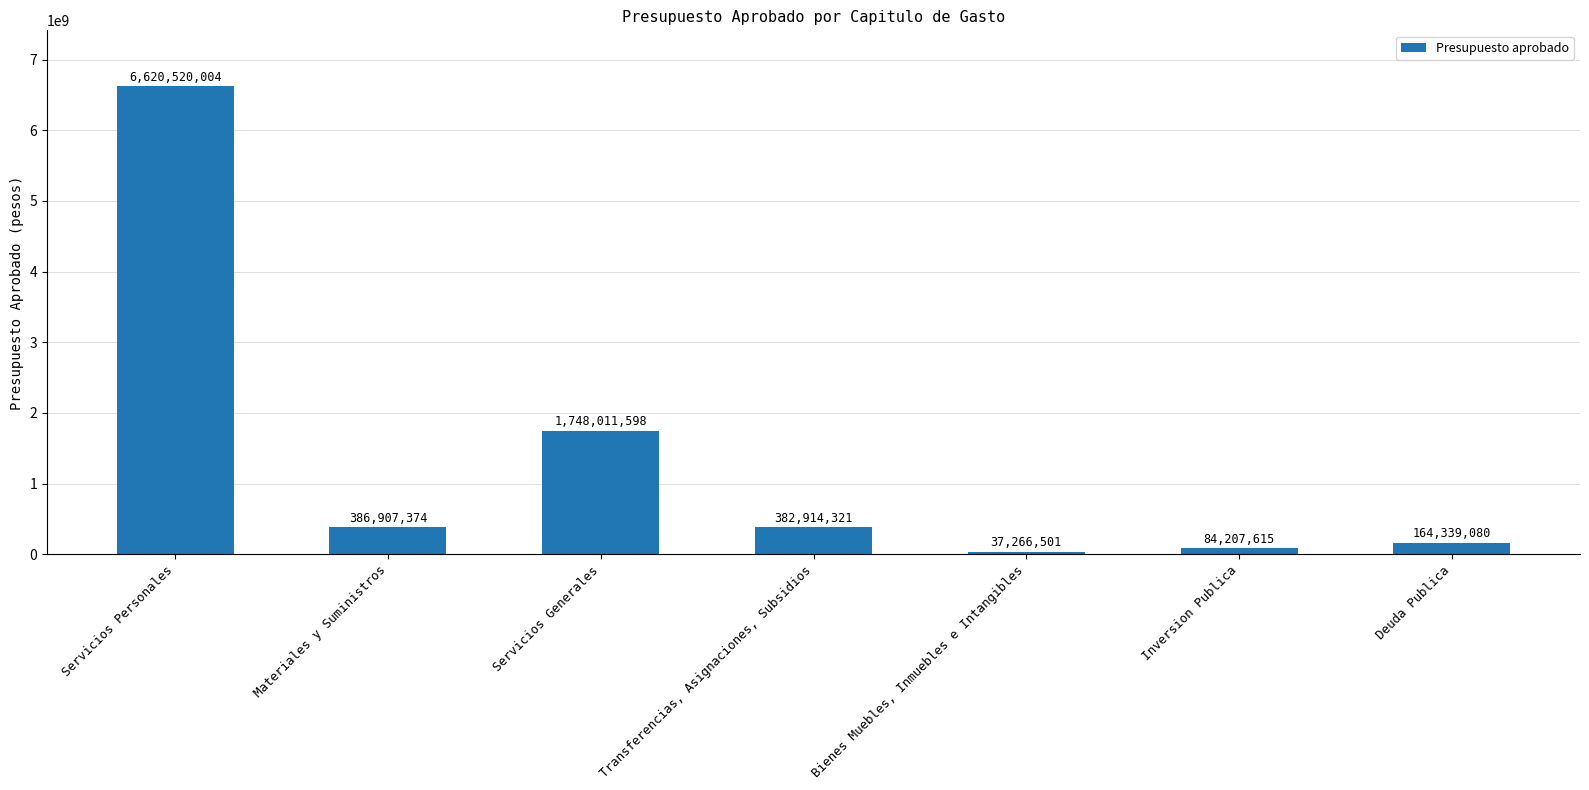

Does the chart contain stacked bars?

No